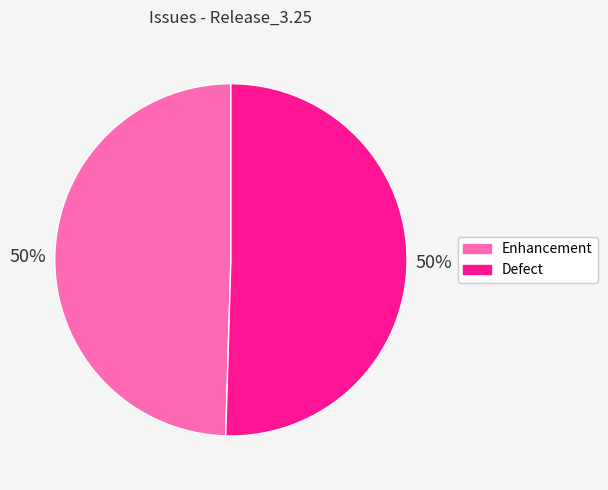

To the nearest percent, what is the average slice percentage?

50%